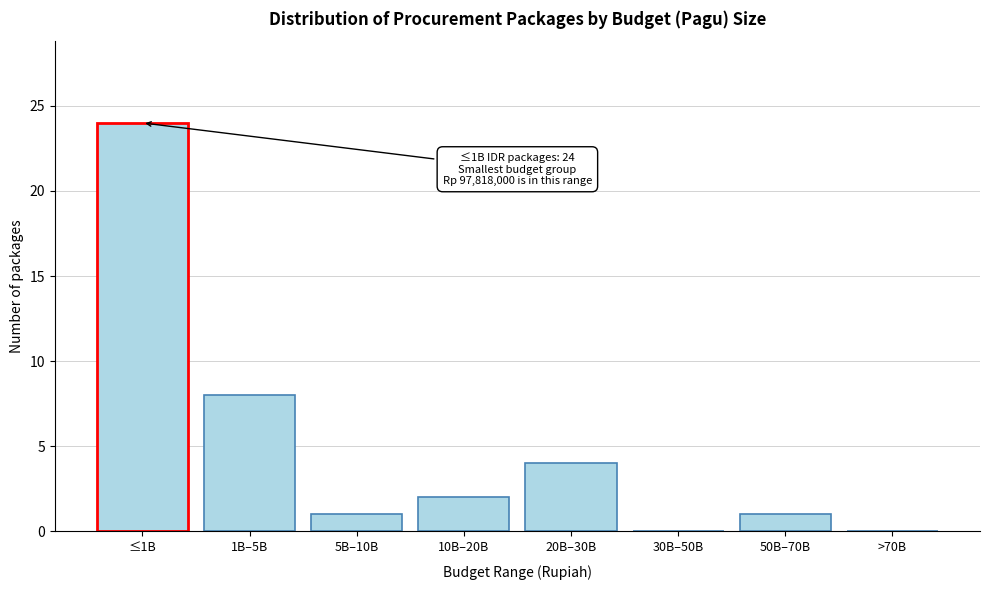

Reading left to right, transcribe all the data shown in this chart.

≤1B=24	1B–5B=8	5B–10B=1	10B–20B=2	20B–30B=4	30B–50B=0	50B–70B=1	>70B=0